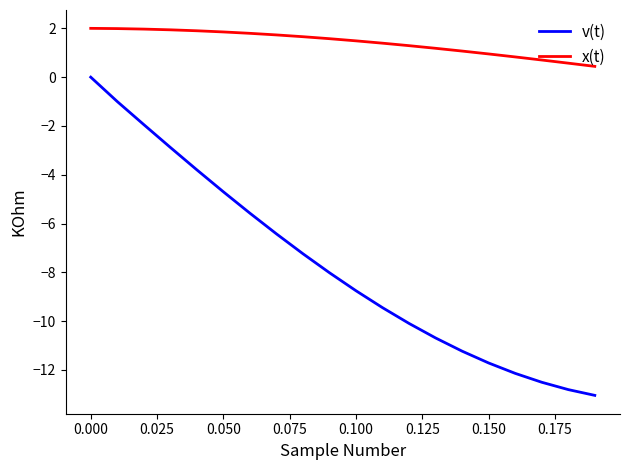

Which series has the largest range (max minus min)?

v(t)